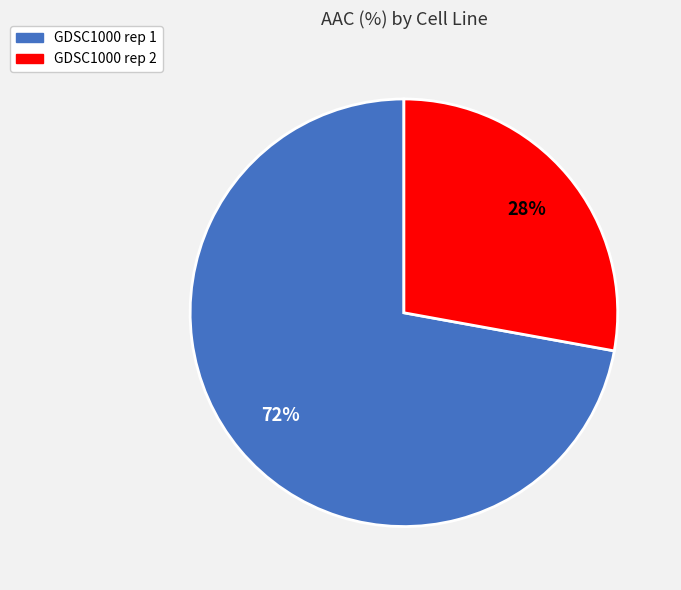

What percentage is the GDSC1000 rep 1 slice, to the nearest percent?

72%